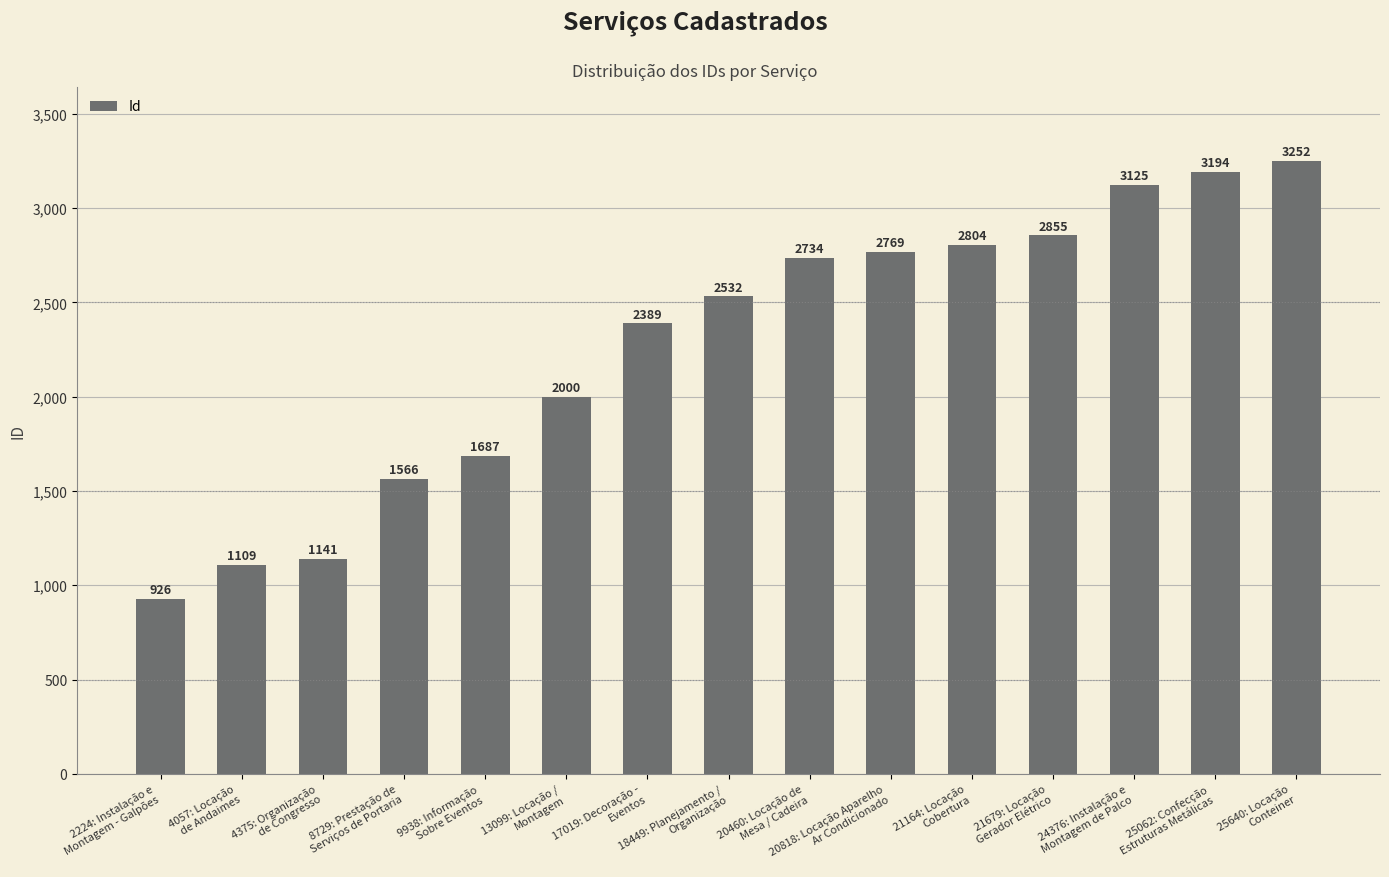

What is the change in value from 13099: Locação /
Montagem to 24376: Instalação e
Montagem de Palco?

+1125